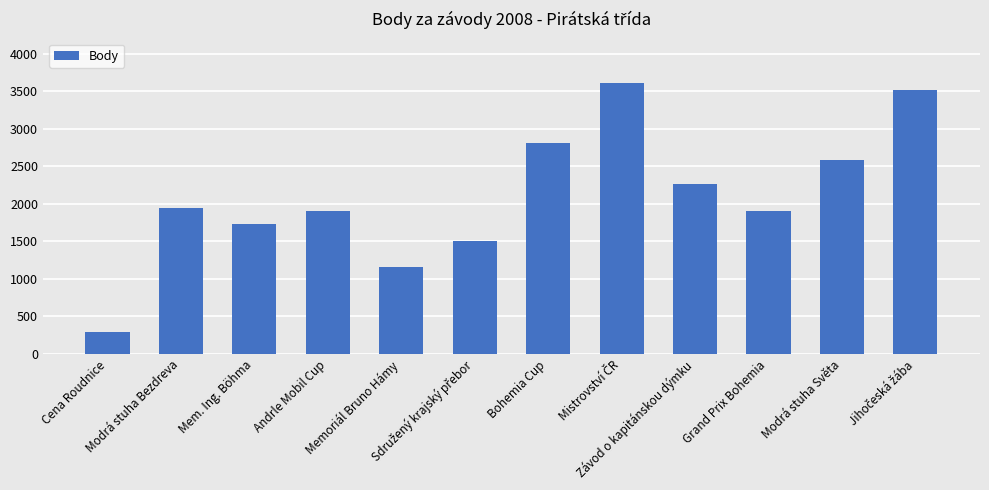

How many categories are shown in the chart?

12